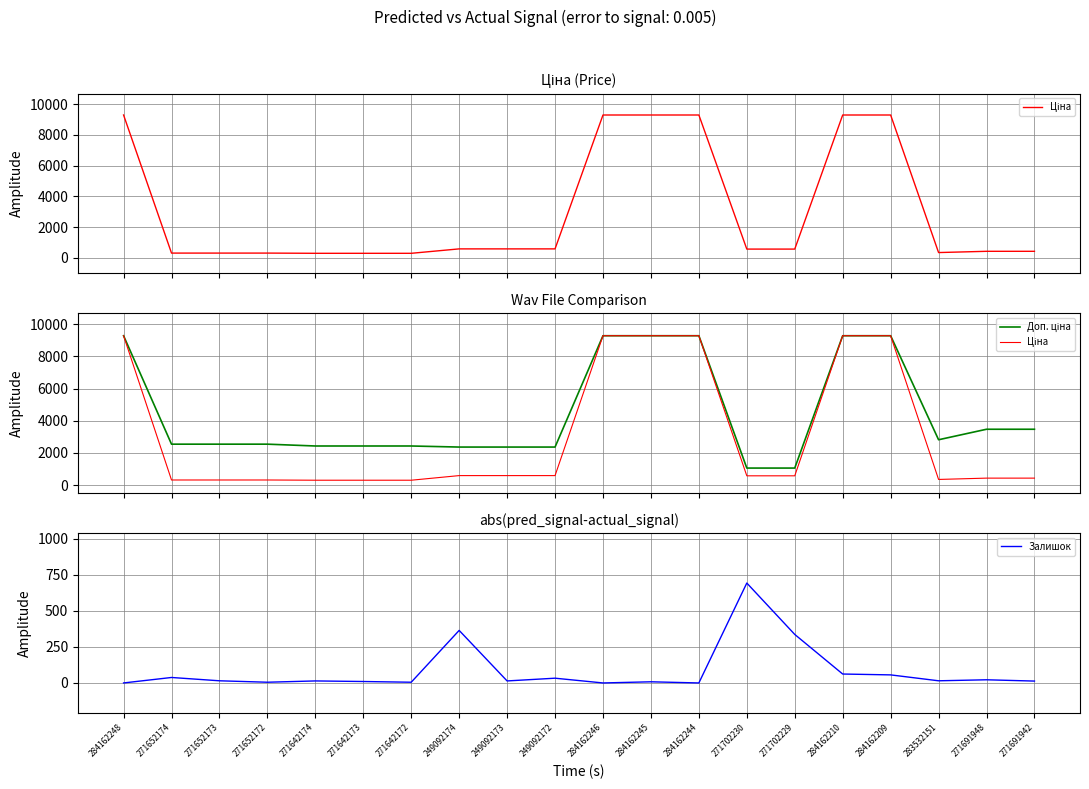

Rank the series by their maximum value, from highest to lowest.

Ціна, Доп. ціна, Залишок